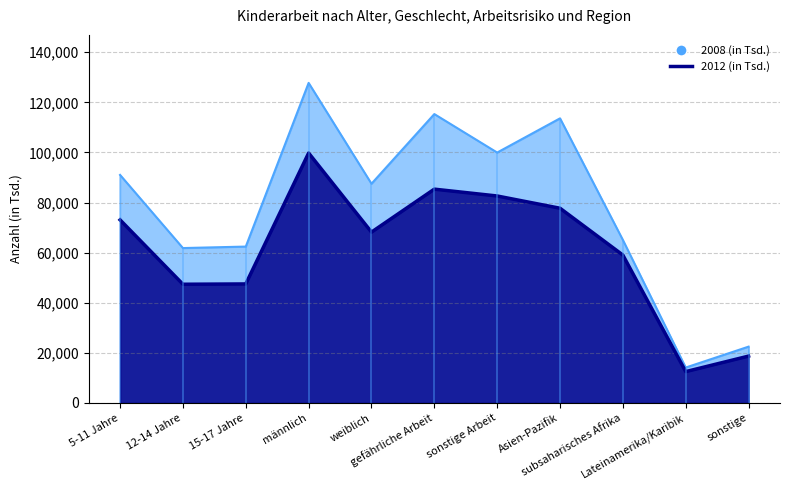

What is the label of the 3rd point from the left?

15-17 Jahre